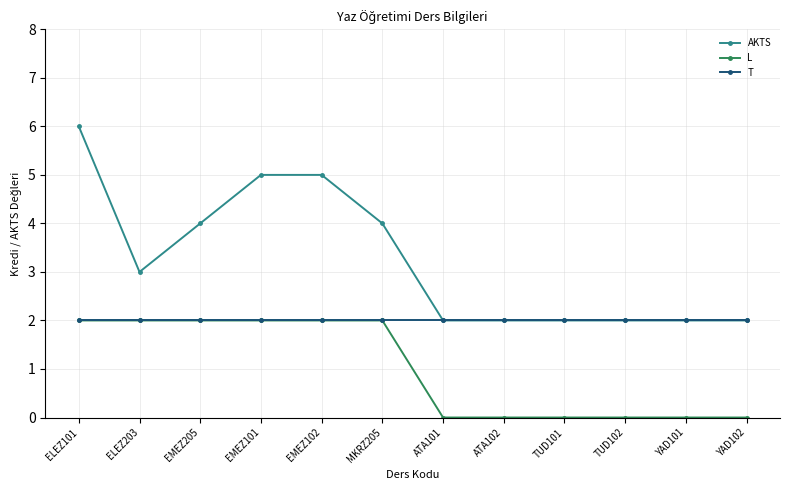

At which category does the chart reach its peak across all series?

ELEZ101